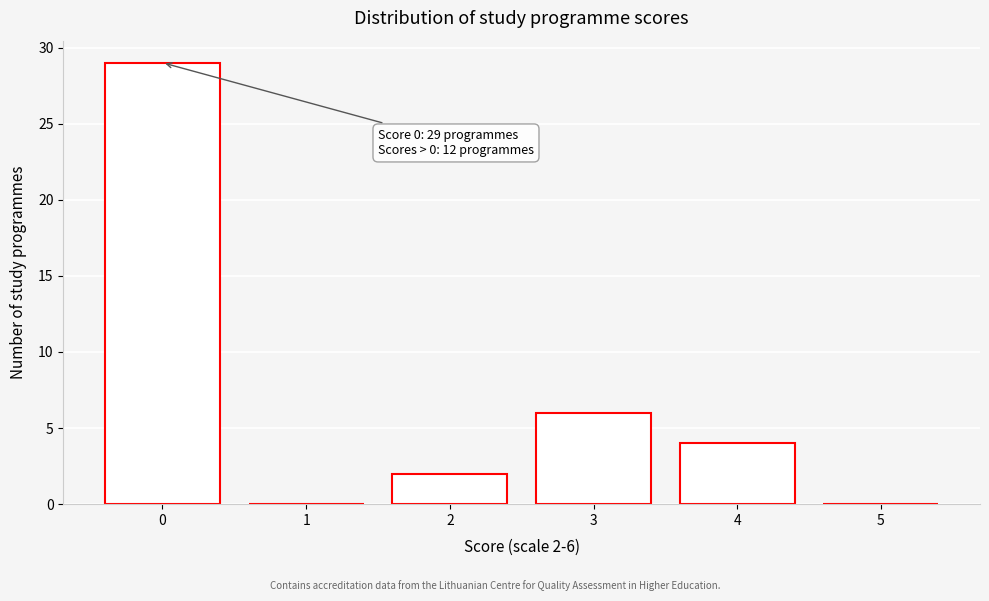

Reading left to right, what are all the values shown in this chart?

0=29	1=0	2=2	3=6	4=4	5=0